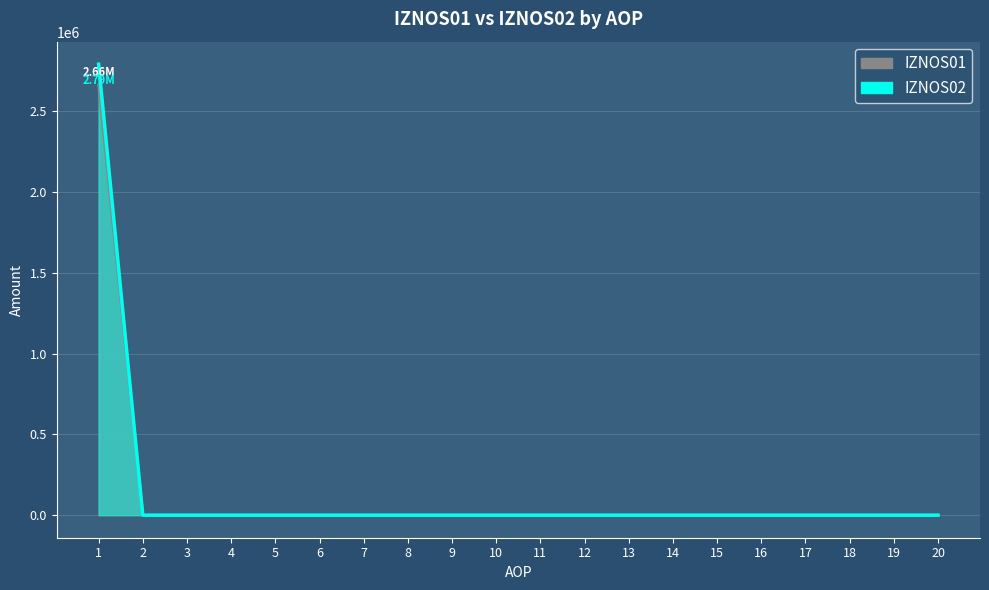

List the labels in order of IZNOS02 value, largest first.

1, 2, 3, 4, 5, 6, 7, 8, 9, 10, 11, 12, 13, 14, 15, 16, 17, 18, 19, 20